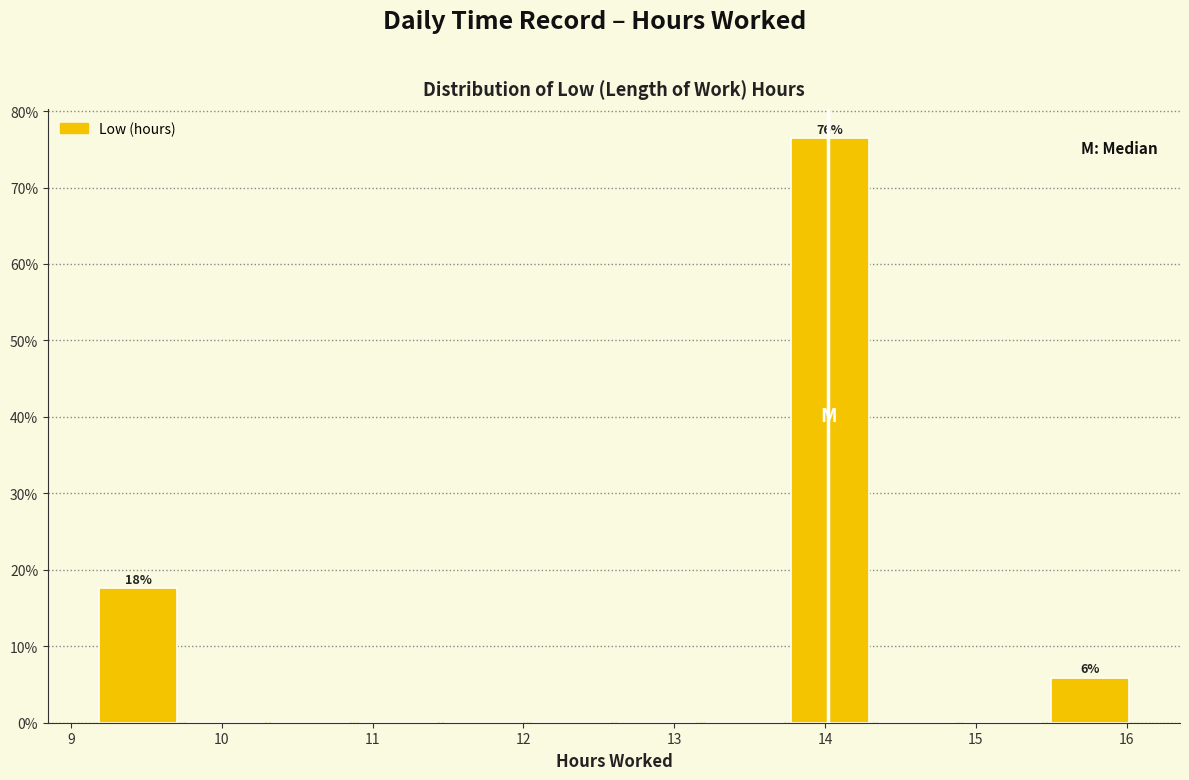

Over which range of the x-axis is the bar tallest?

13.7 to 14.3